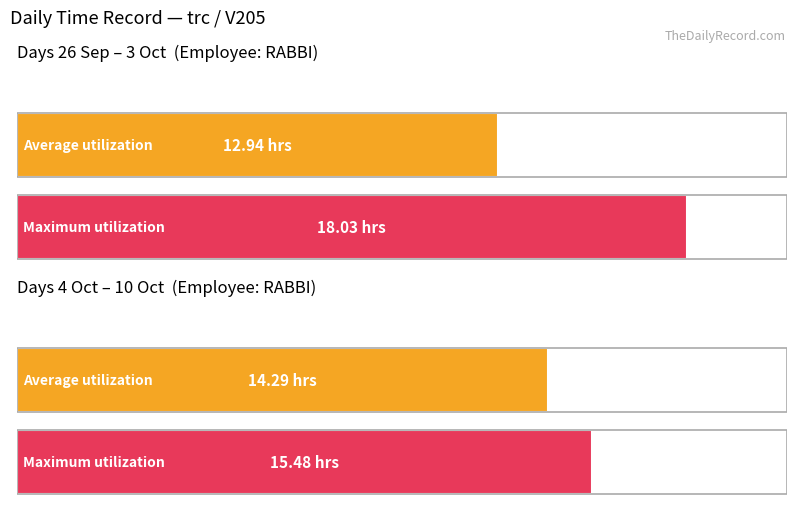

The value of Maximum utilization at 7-Mon is 7.2. True or false?

False